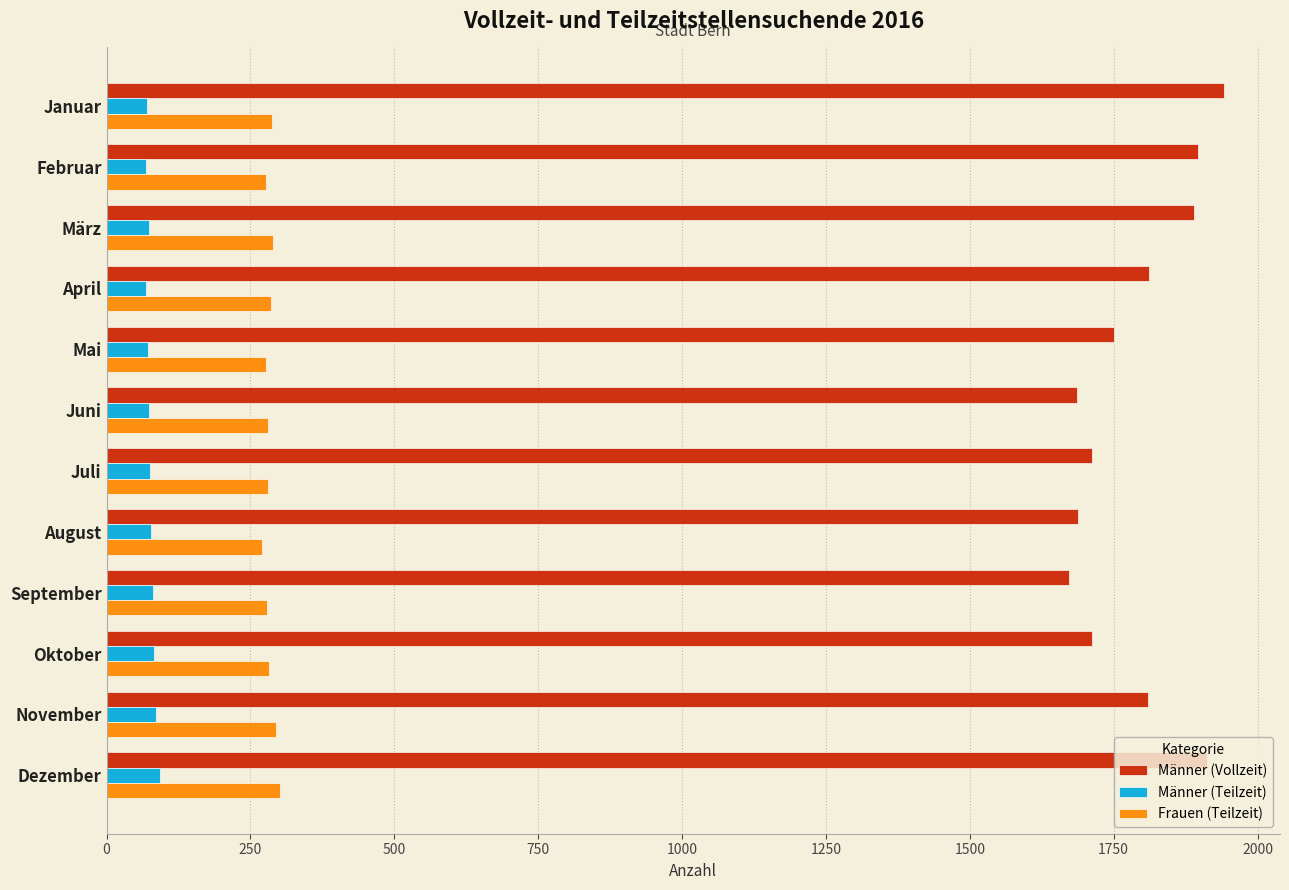

Is the value of Frauen (Teilzeit) at Juni greater than the value of Männer (Vollzeit) at März?

No